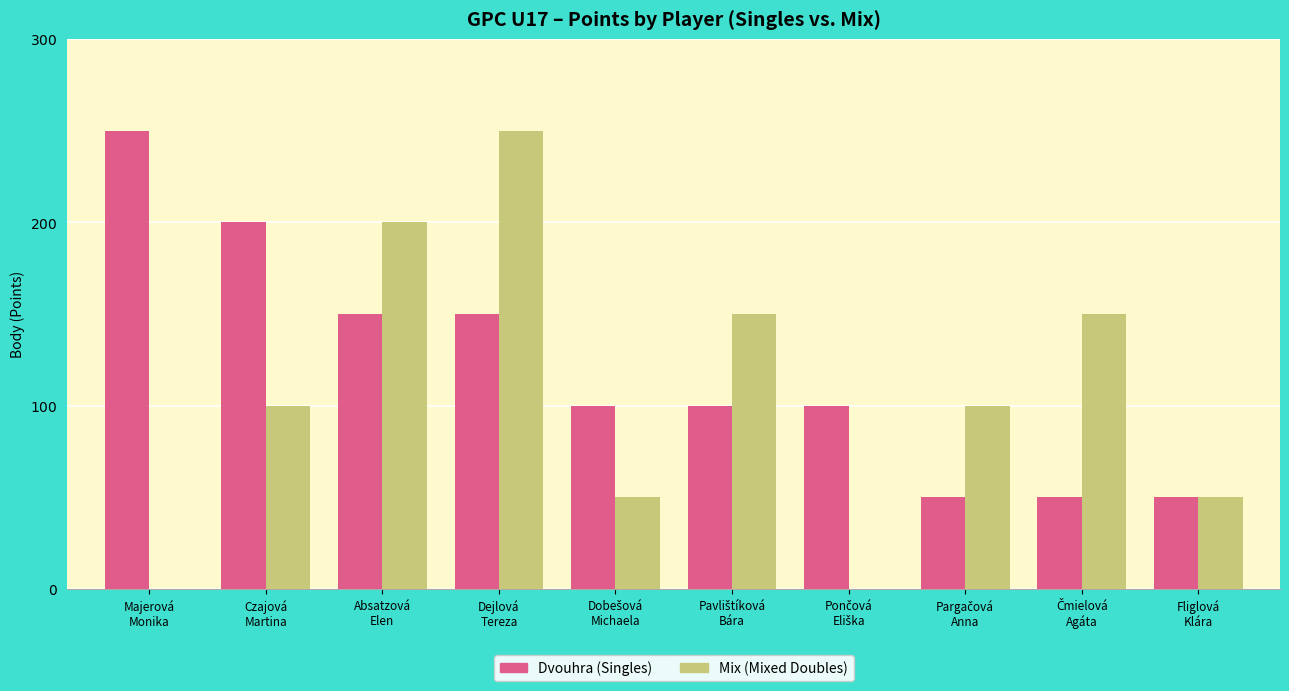

What is the maximum value shown in the chart?

250